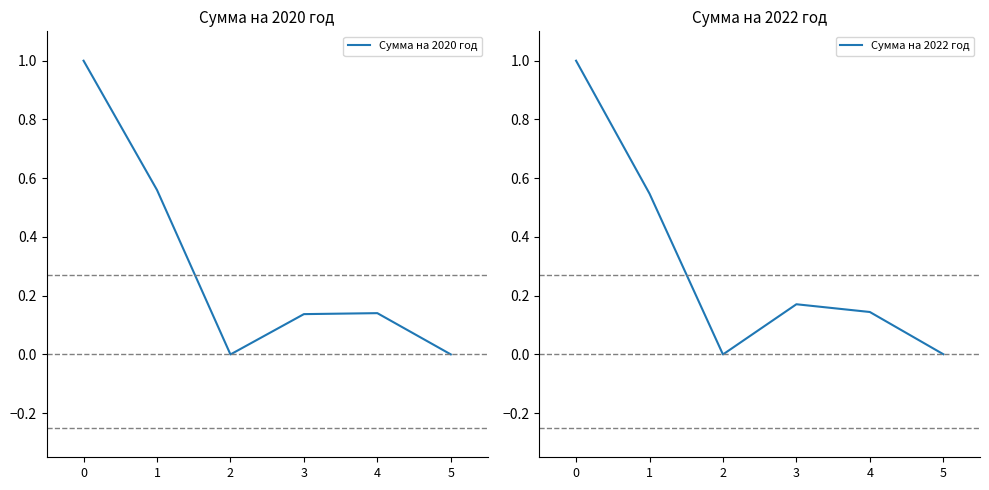

What is the difference between the Сумма на 2020 год values at 5 and 1?

0.6